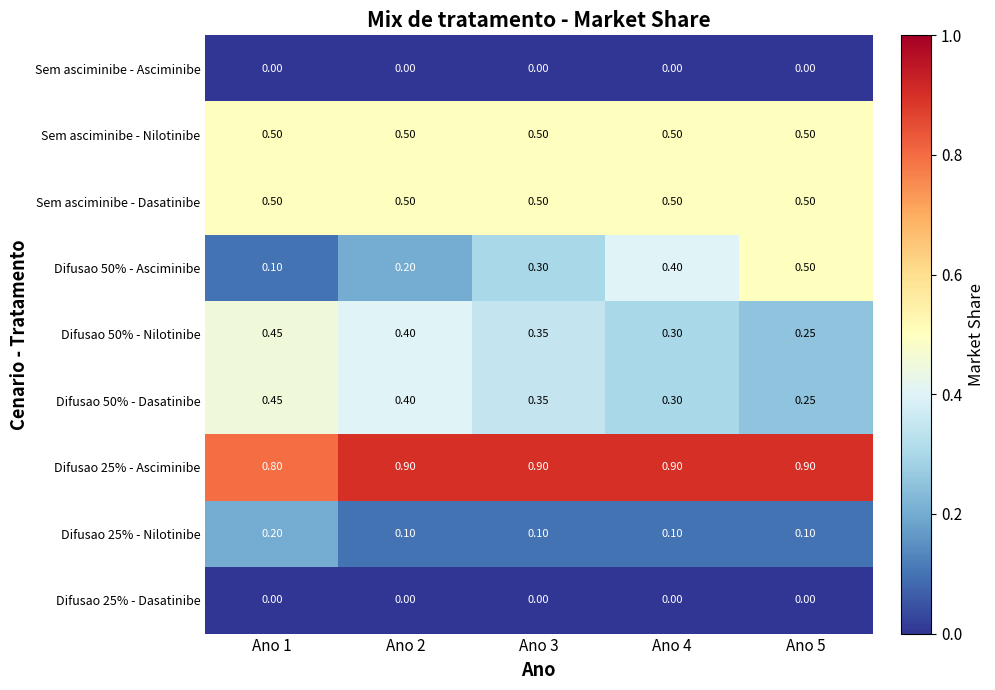

Is the value of Sem asciminibe - Nilotinibe at Ano 5 greater than the value of Difusao 25% - Asciminibe at Ano 2?

No